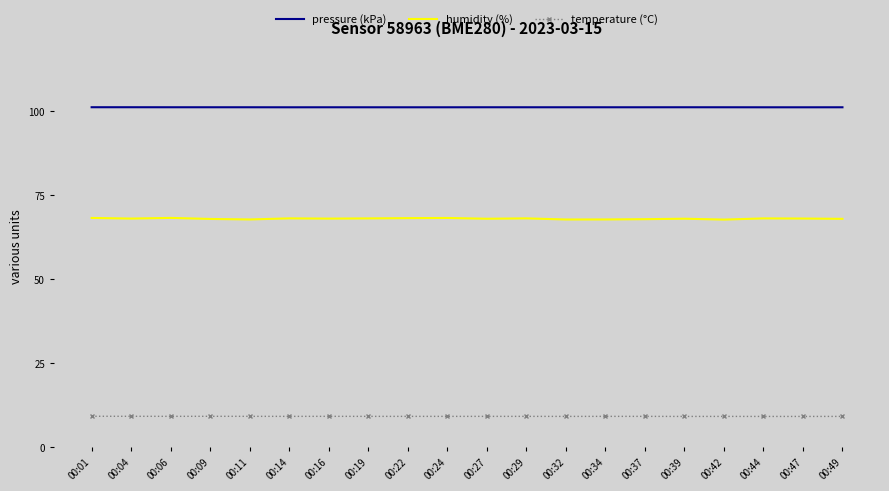

What is the highest value of the humidity (%) series?

68.3